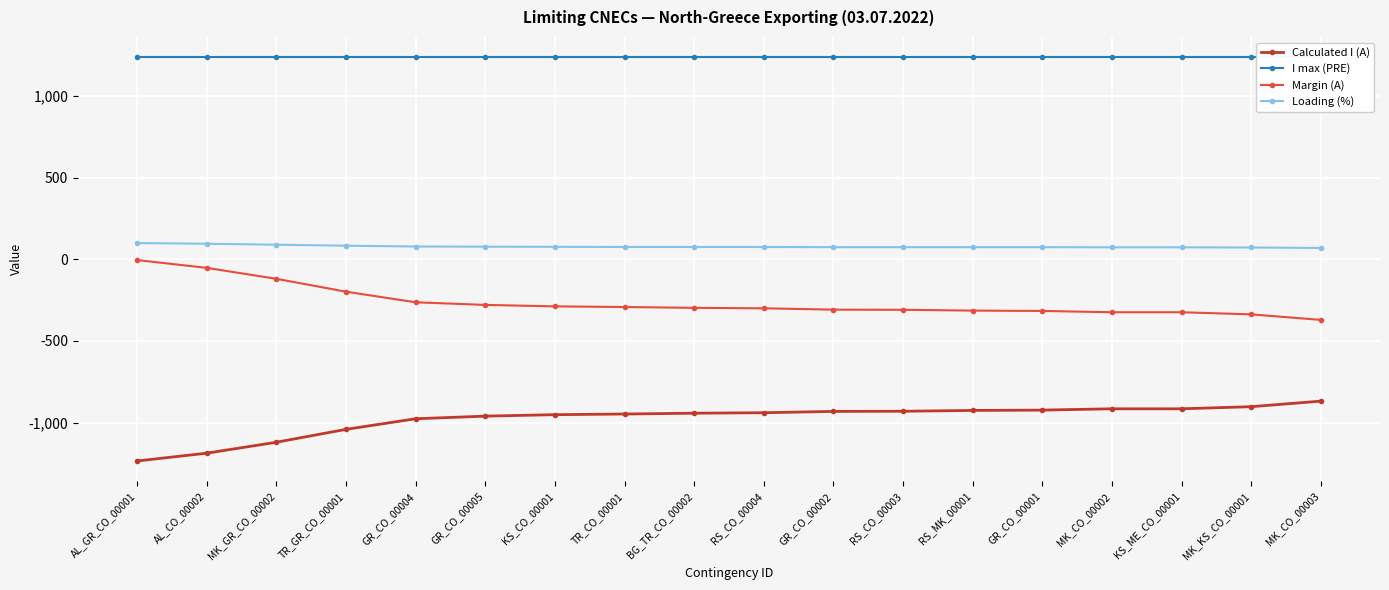

Rank the series by their maximum value, from lowest to highest.

Calculated I (A), Margin (A), Loading (%), I max (PRE)